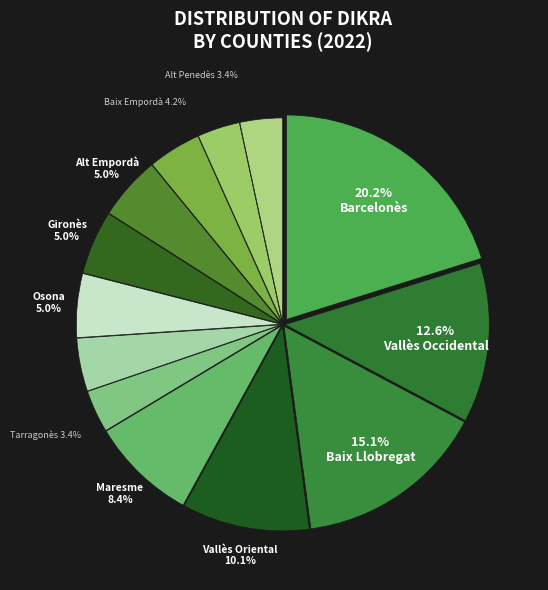

Count the number of slices in the pie.

13